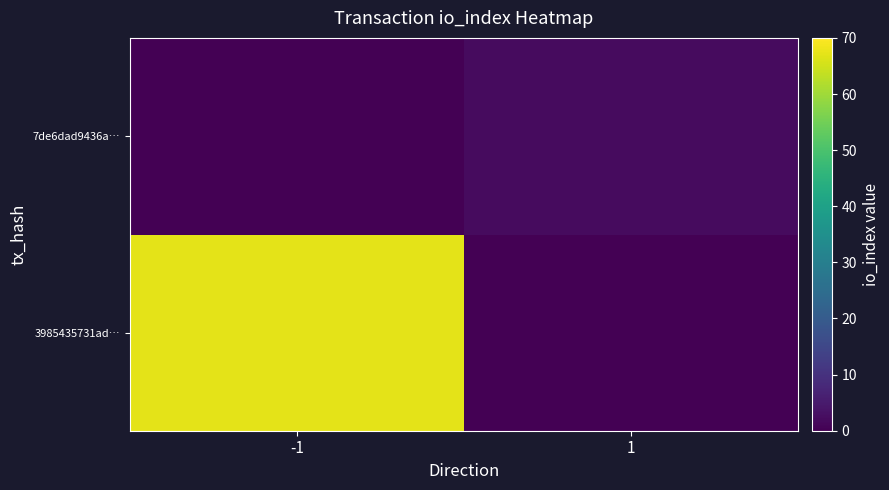

Count the number of data series in this chart.

2